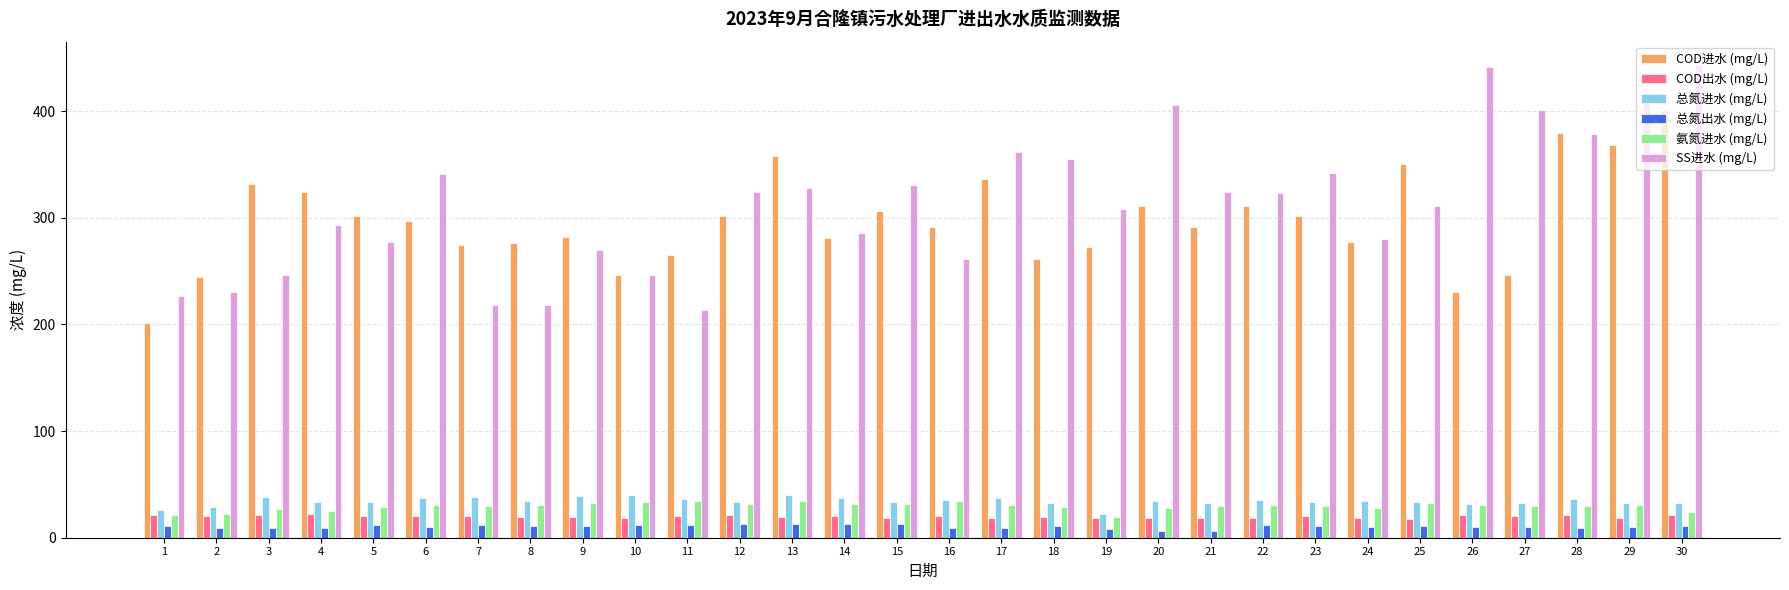

Which series has the largest range (max minus min)?

SS进水 (mg/L)